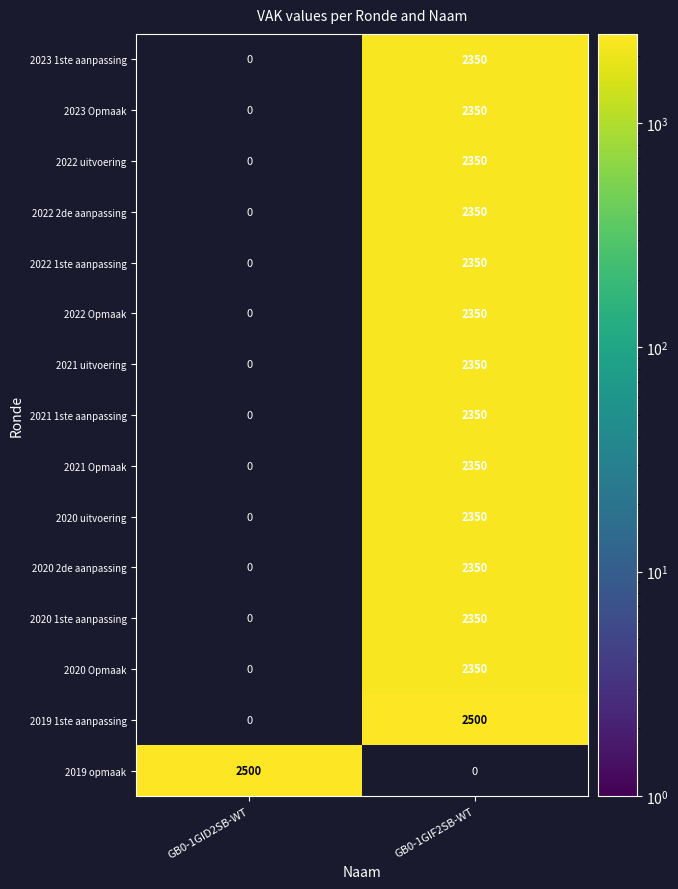

What is the spread (max minus min) of values at GB0-1GIF2SB-WT?

2500